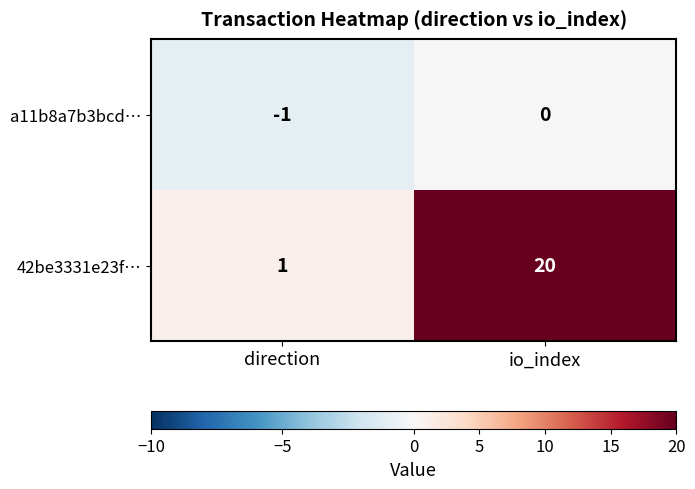

Which label corresponds to the largest value in the chart?

io_index